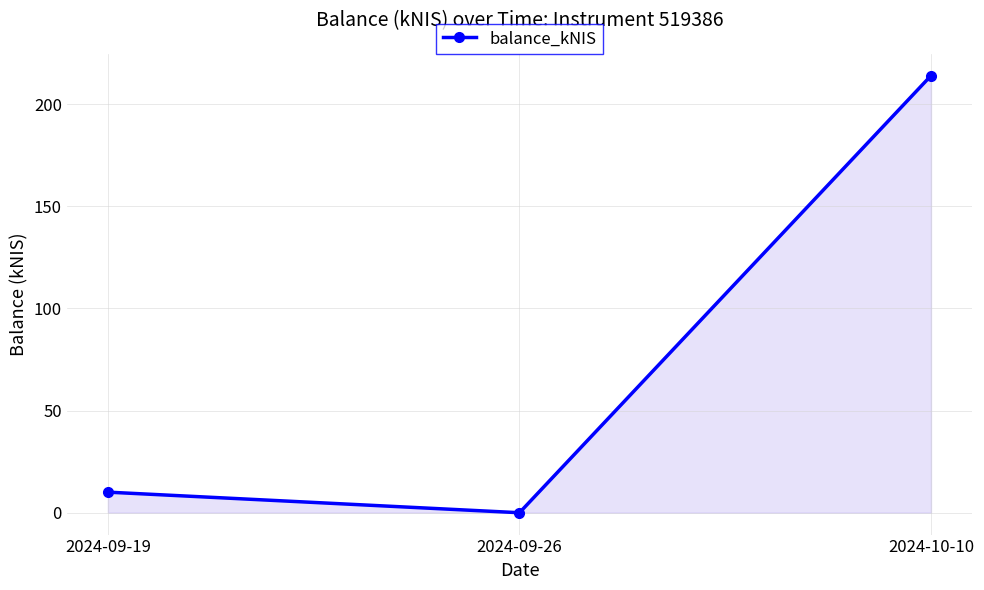

How many positive values are there?

2